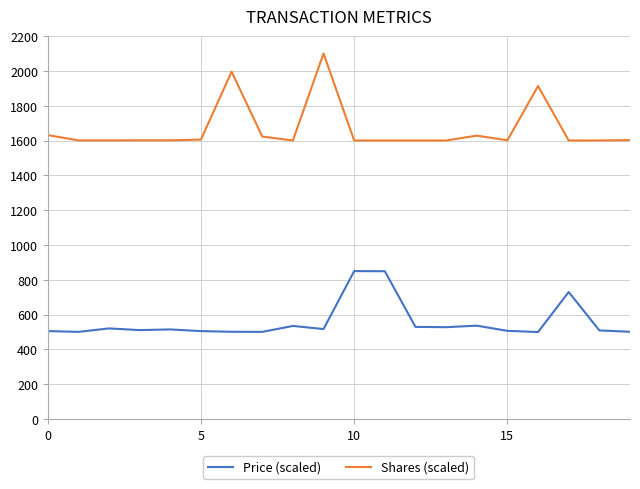

What is the difference between the maximum and minimum values in the Shares (scaled) series?

500.0